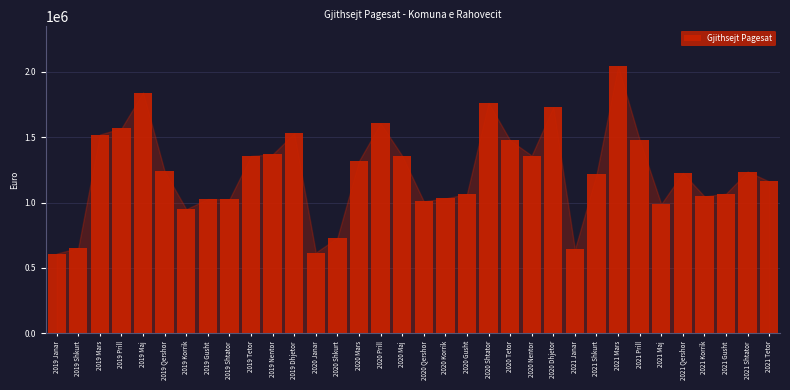

Is it true that the value at 2020 Maj is 1358319.0?

True